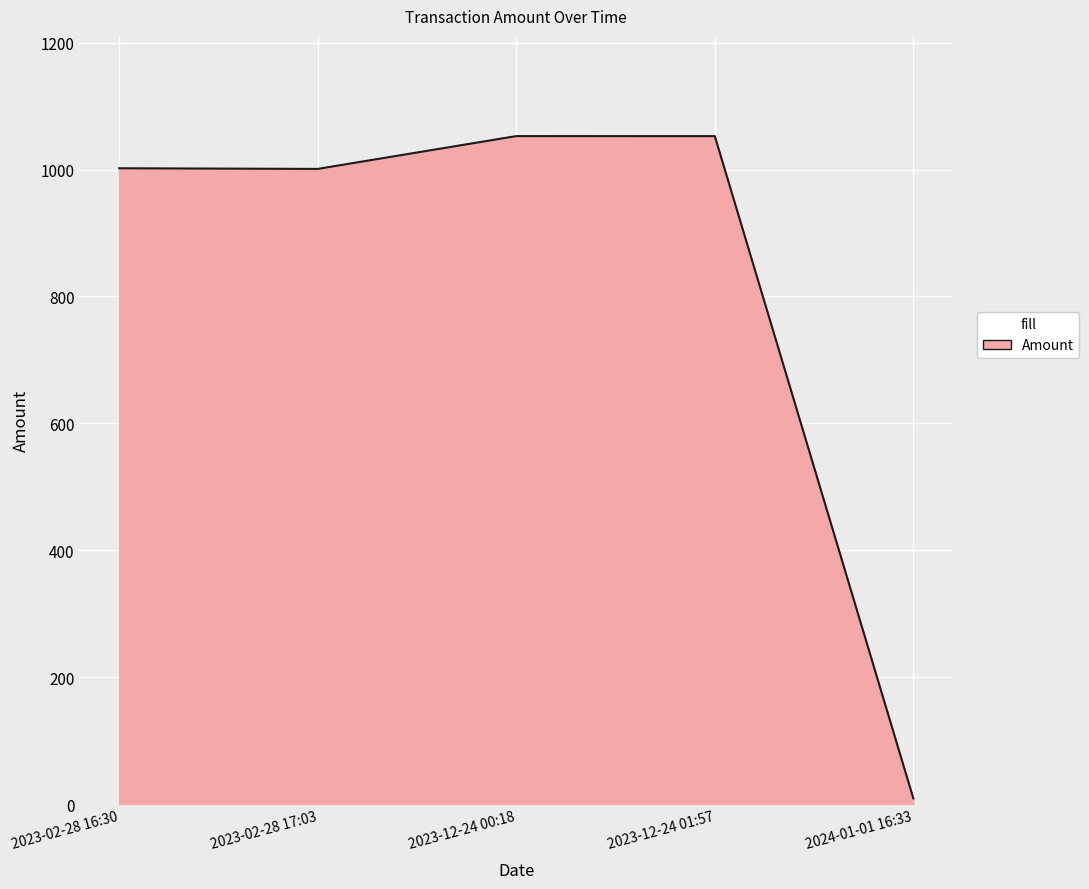

How many series are shown in this chart?

1